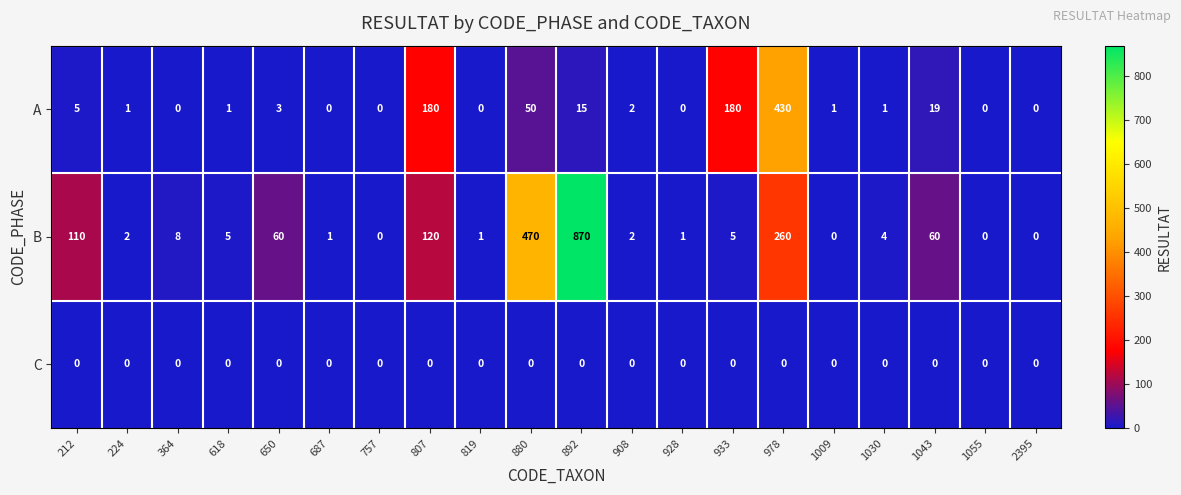

What is the difference between the highest and lowest values at 1009?

1